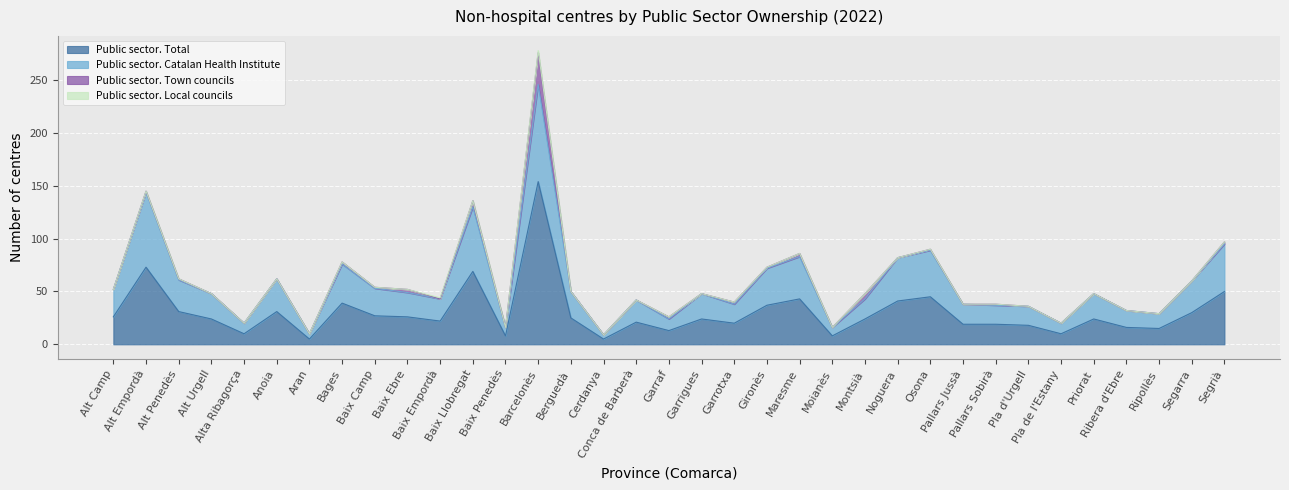

The Public sector. Catalan Health Institute series shows 19 at Alt Penedès. True or false?

False